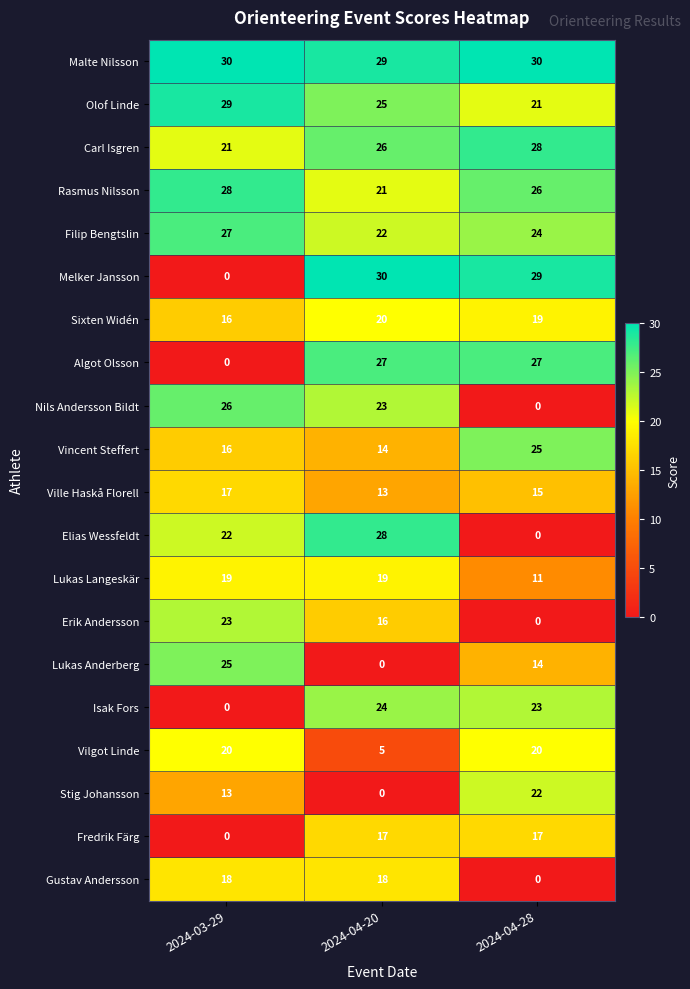

At how many categories does at least one series exceed 10?

3